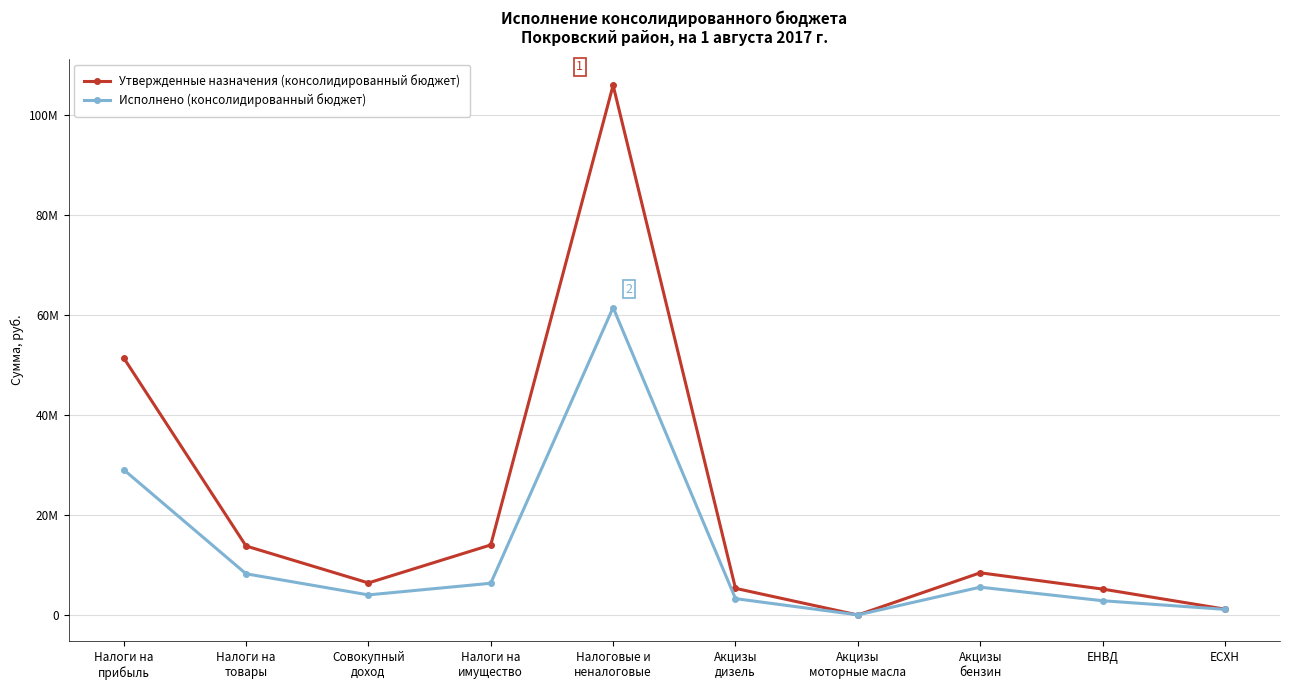

Between Совокупный
доход and Налоговые и
неналоговые, which series saw the biggest shift?

Утвержденные назначения (консолидированный бюджет)